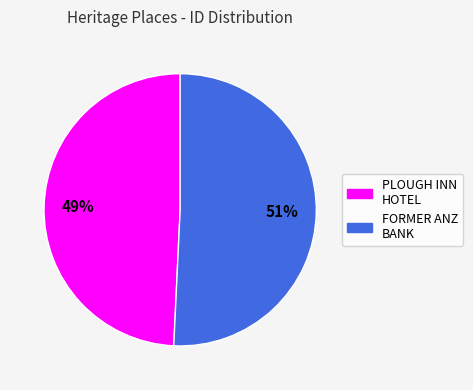

To the nearest percent, what is the average slice percentage?

50%